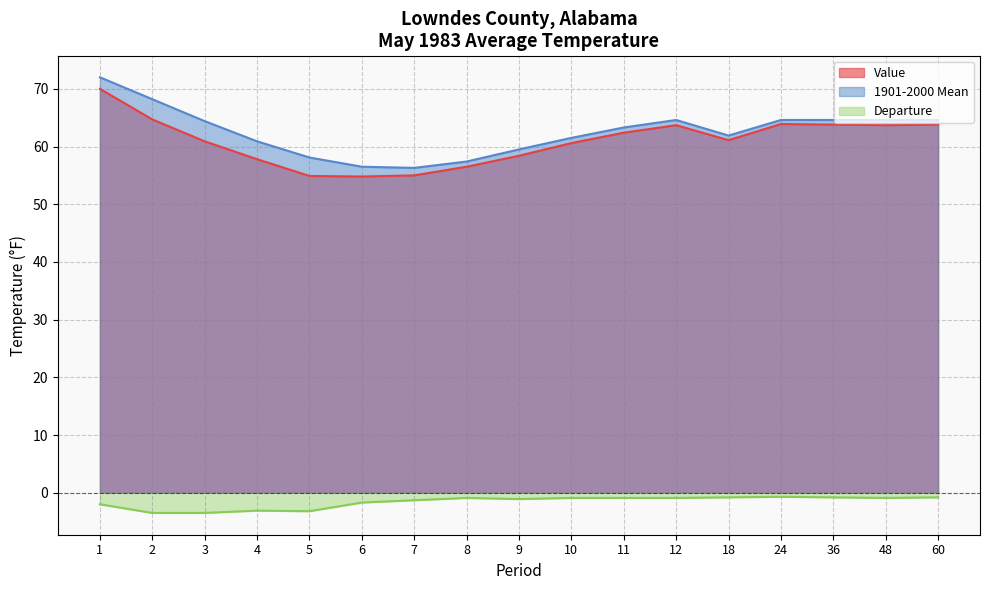

Which series has the largest total across all categories?

1901-2000 Mean